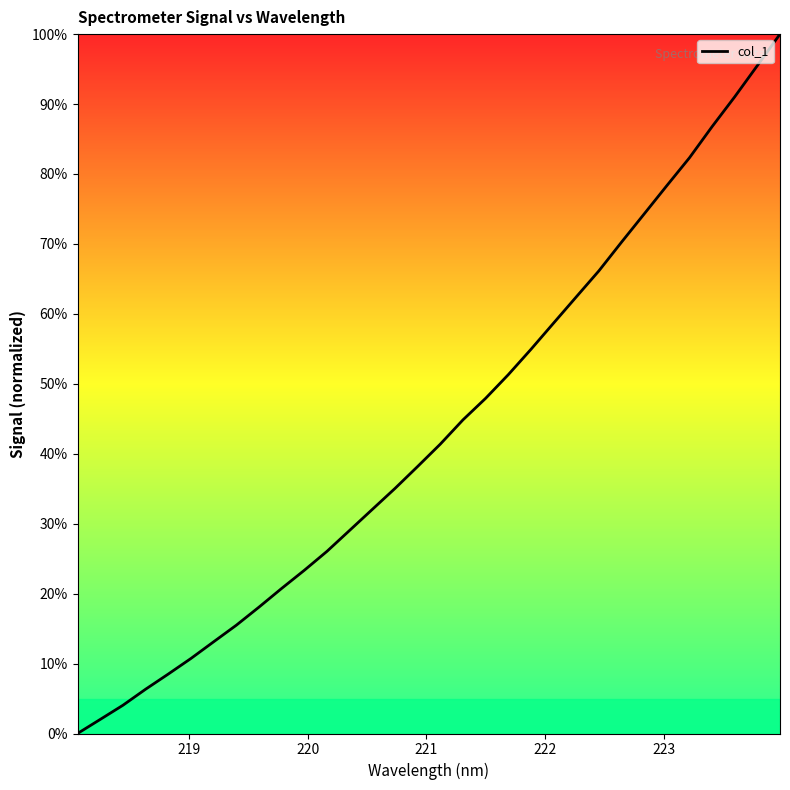

What is the greatest value displayed?

100.0